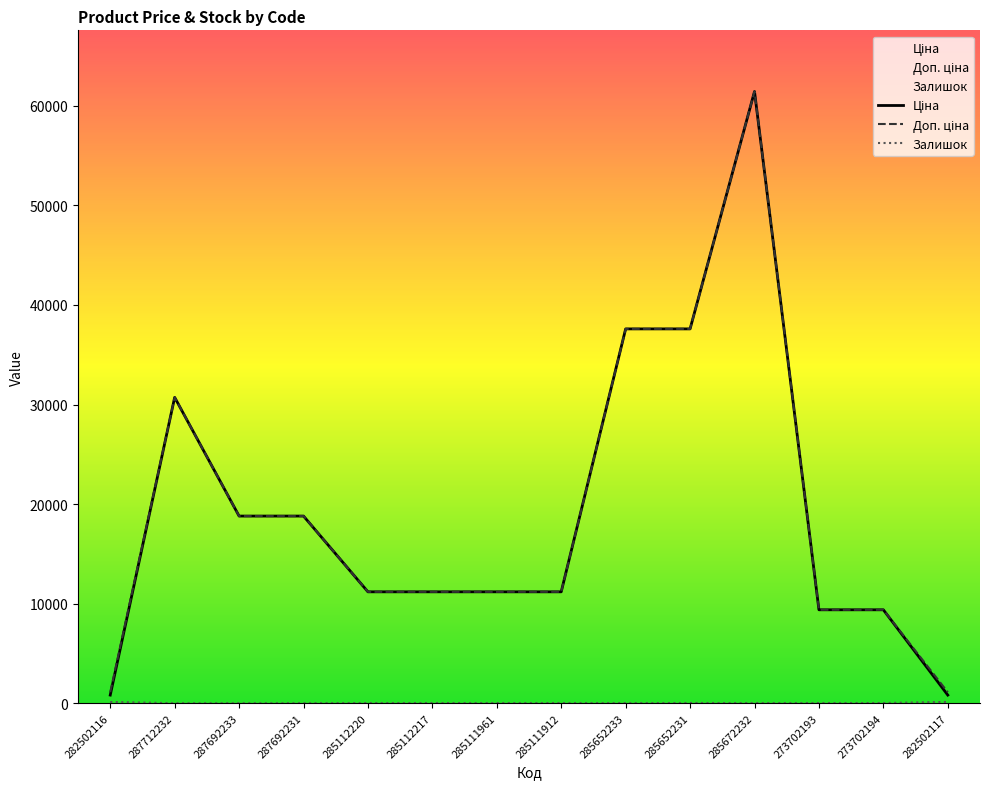

Which series has the widest spread of values?

Ціна